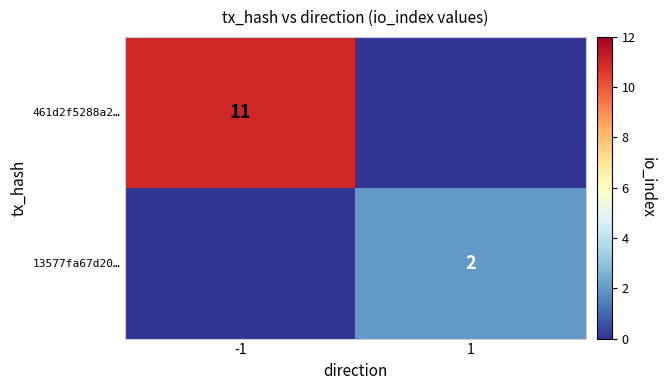

The 461d2f5288a2… series shows 2 at -1. True or false?

False